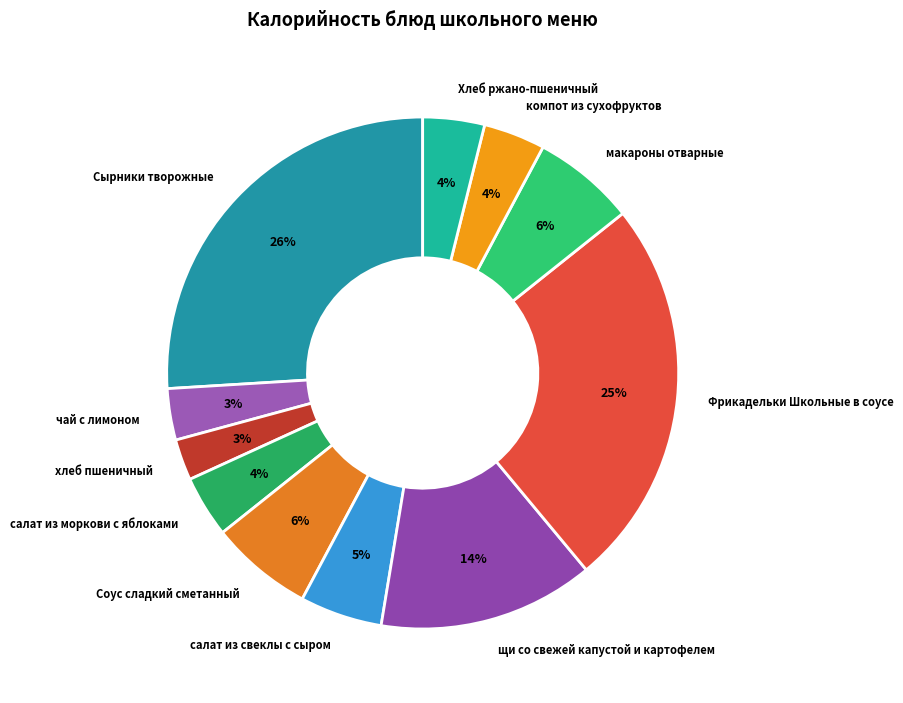

Combined, do щи со свежей капустой и картофелем and макароны отварные account for over 50%?

No